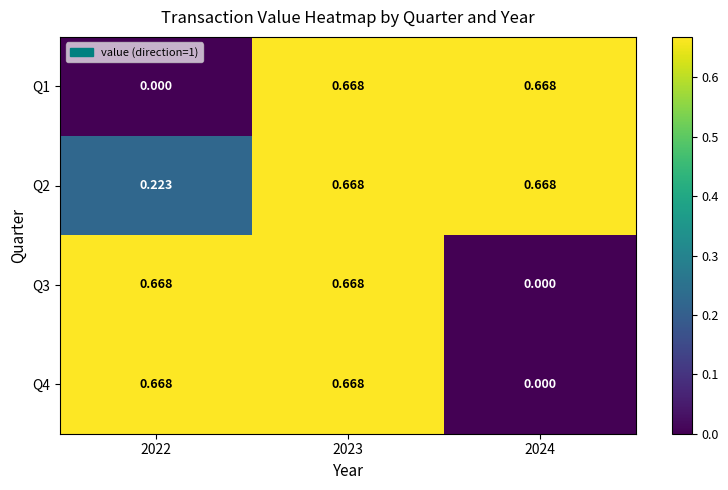

Is the value of Q1 at 2022 greater than the value of Q3 at 2023?

No